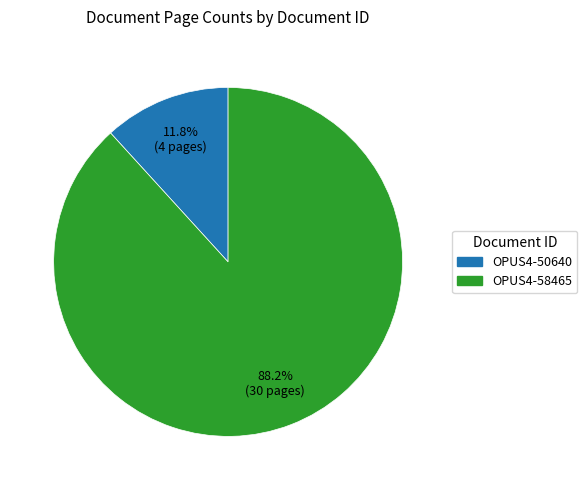

To the nearest percent, what is the combined percentage of OPUS4-58465 and OPUS4-50640?

100%